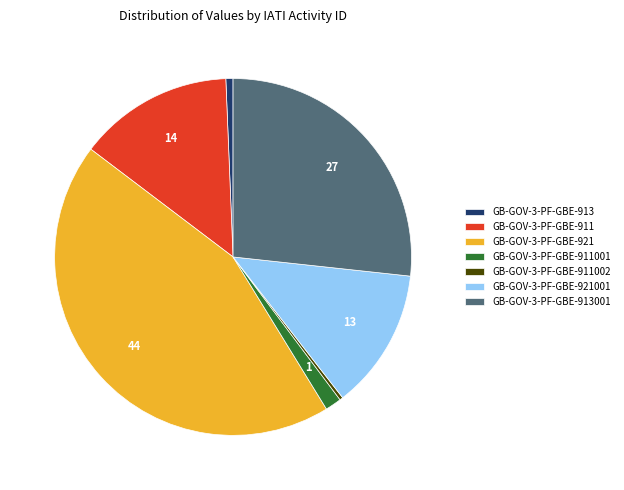

True or false: GB-GOV-3-PF-GBE-921001 accounts for 13% of the total.

True